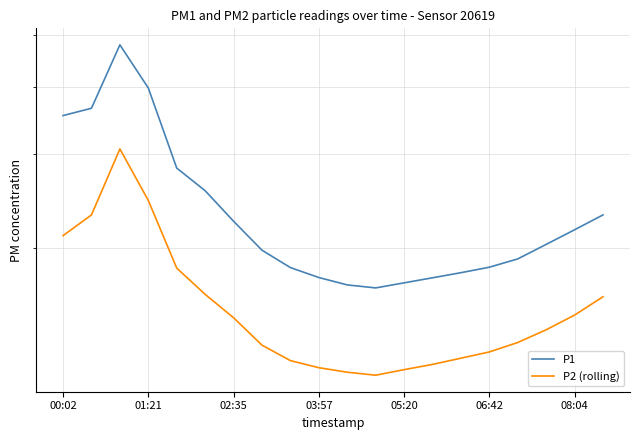

Read the P2 (rolling) value at 11.

11.6